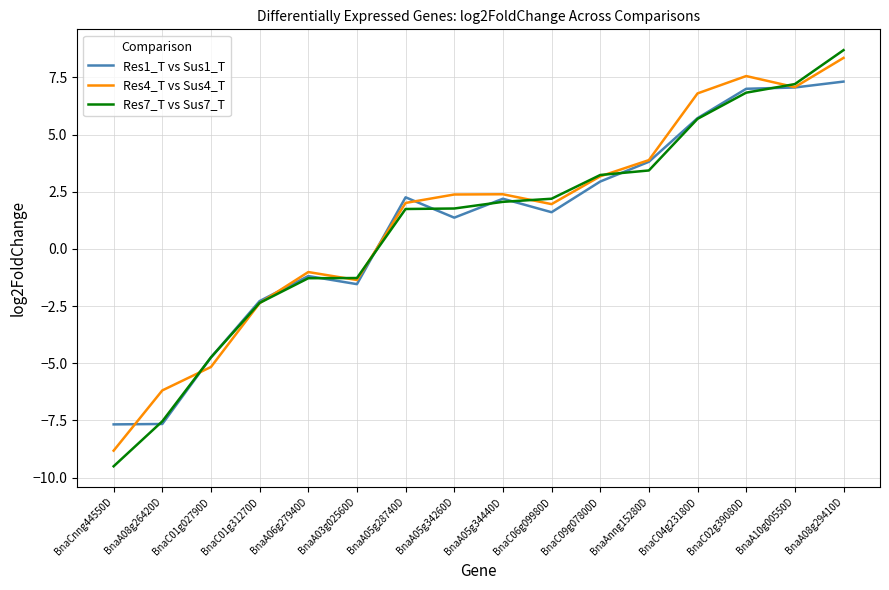

The Res7_T vs Sus7_T series shows 1.8 at BnaA05g34260D. True or false?

True